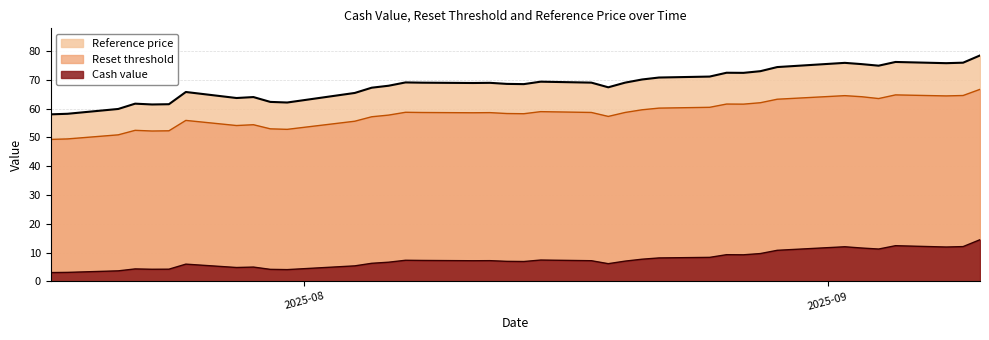

How many interior local peaks does the Reset threshold series have?

9